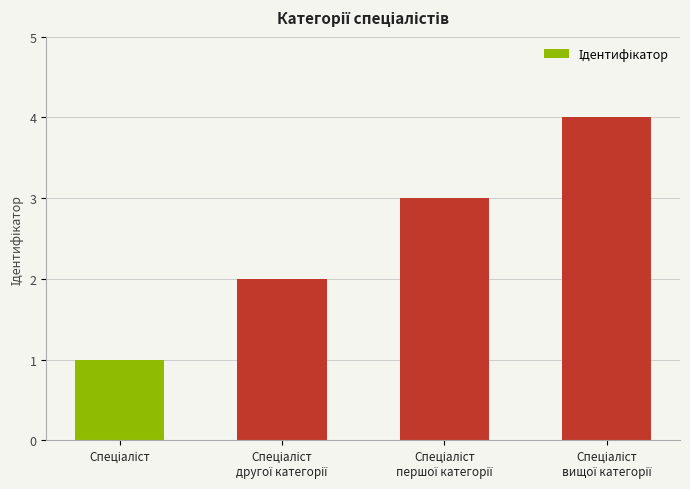

What is the value of the 3rd bar from the left?

3